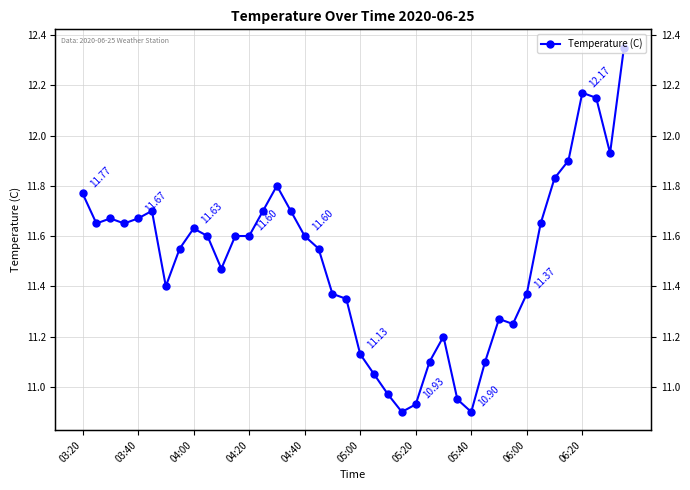

The value at 27 is 5.7. True or false?

False